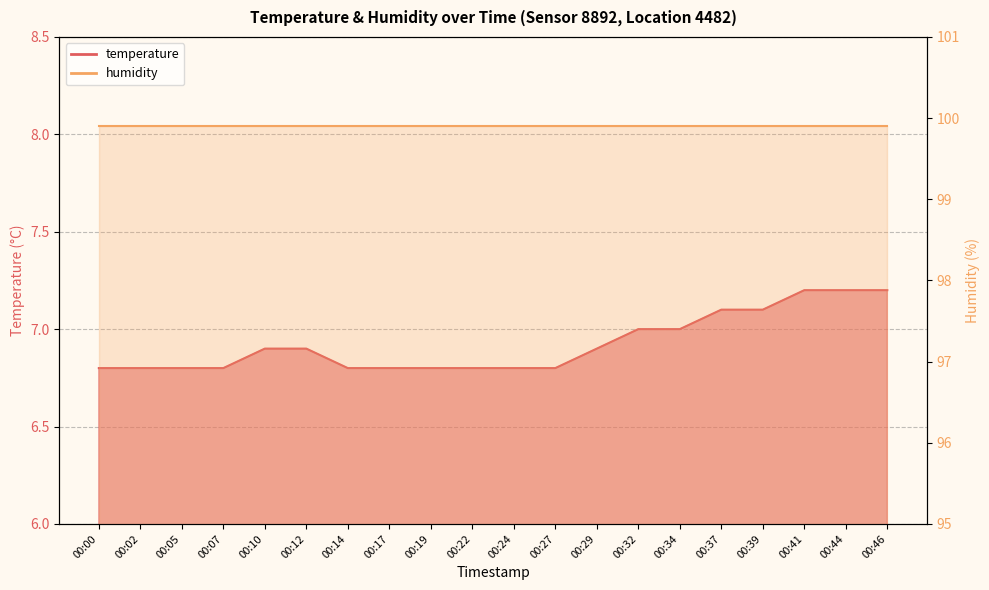

What is the maximum value shown in the chart?

7.2